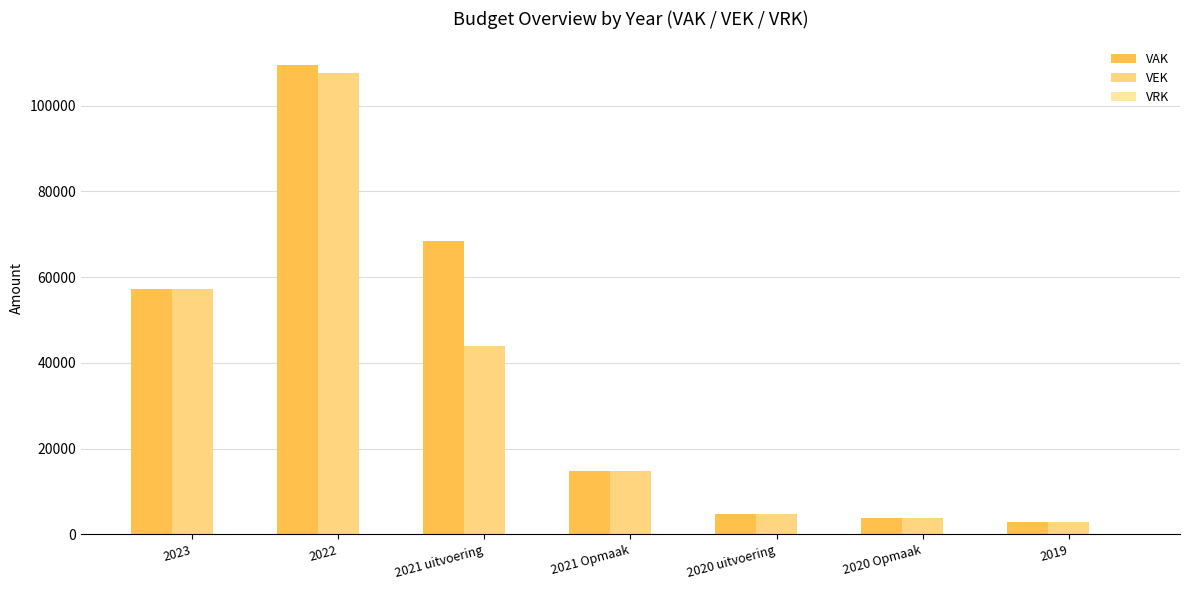

Which series has the largest total across all categories?

VAK